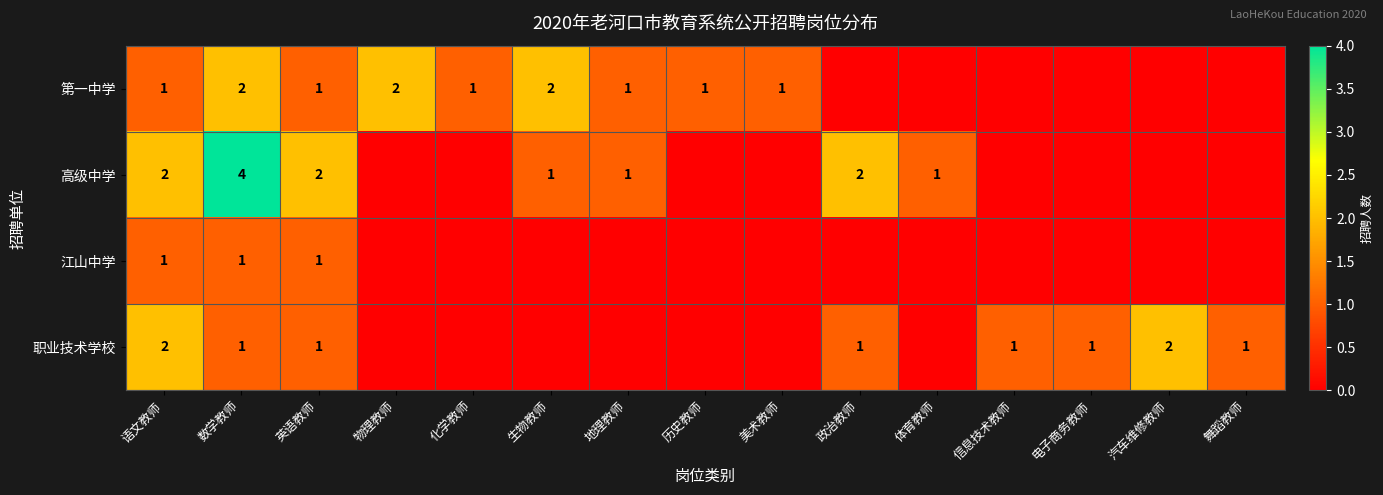

The 江山中学 series shows 1 at 语文教师. True or false?

True